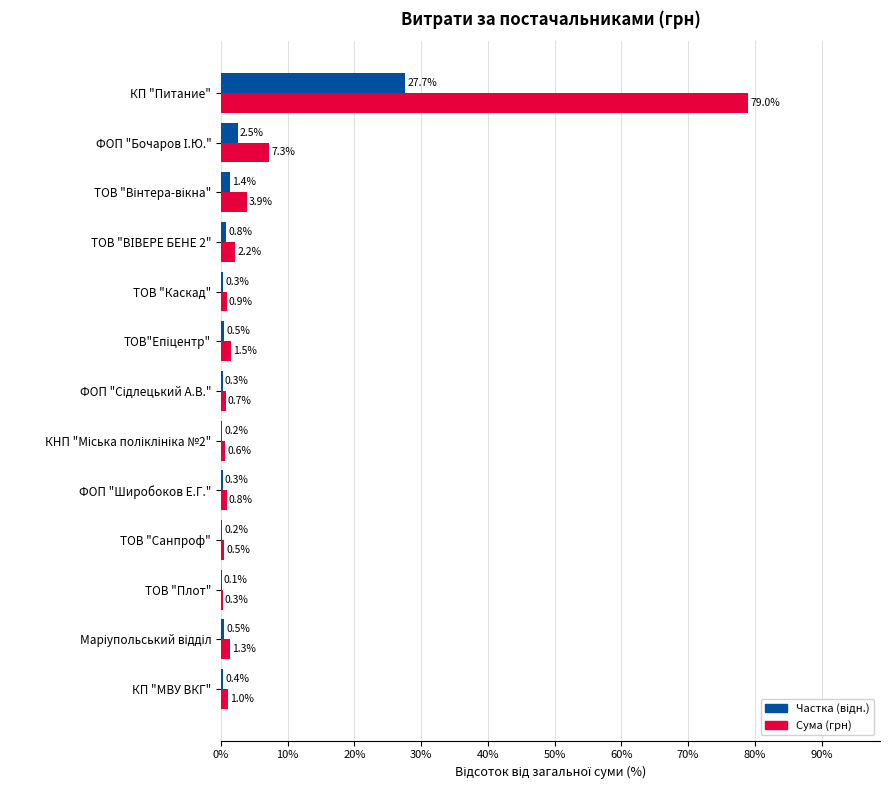

How many categories are shown in the chart?

13